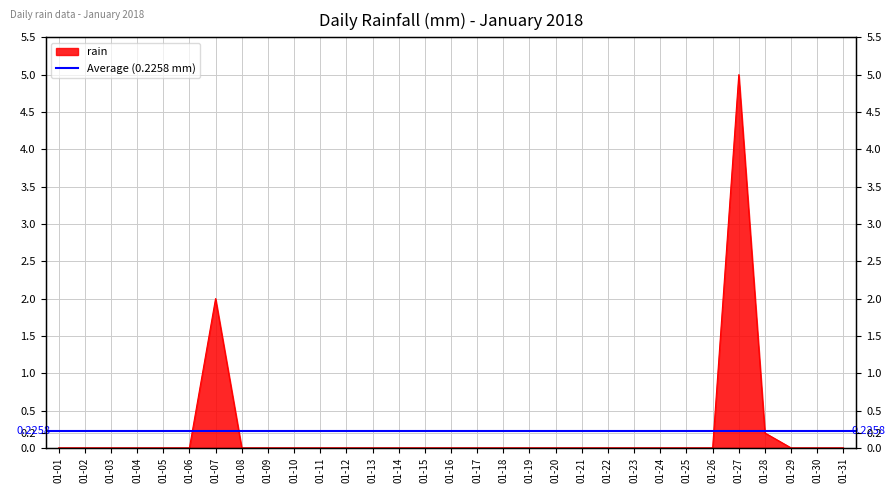

At which category does the data reach its first local peak?

01-07